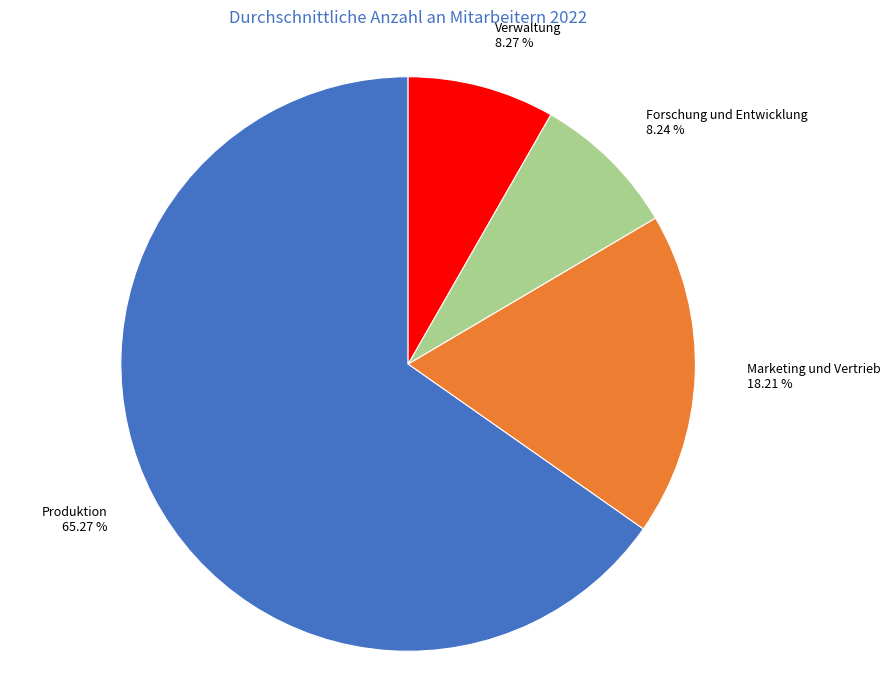

Is Produktion the majority of the pie?

Yes